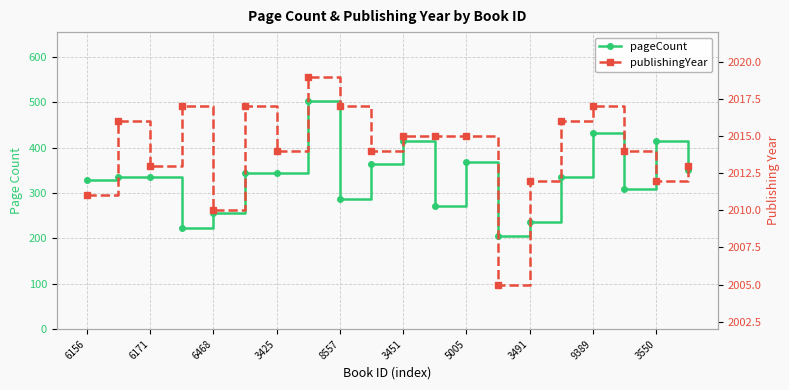

Is it true that pageCount equals 459 at 17?

False